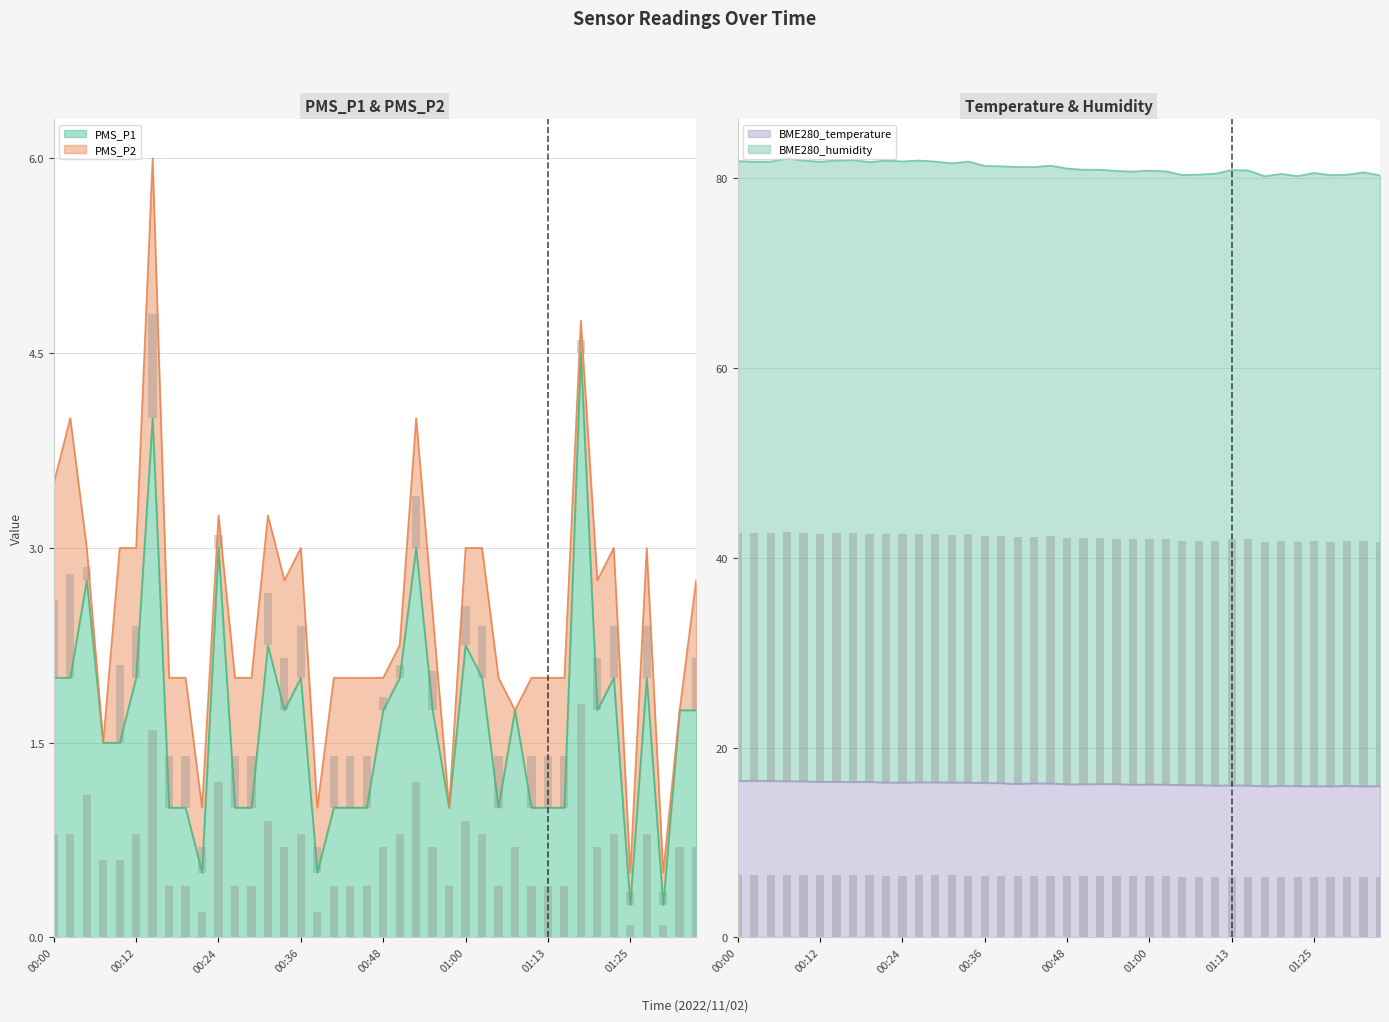

Does the chart contain any negative values?

No